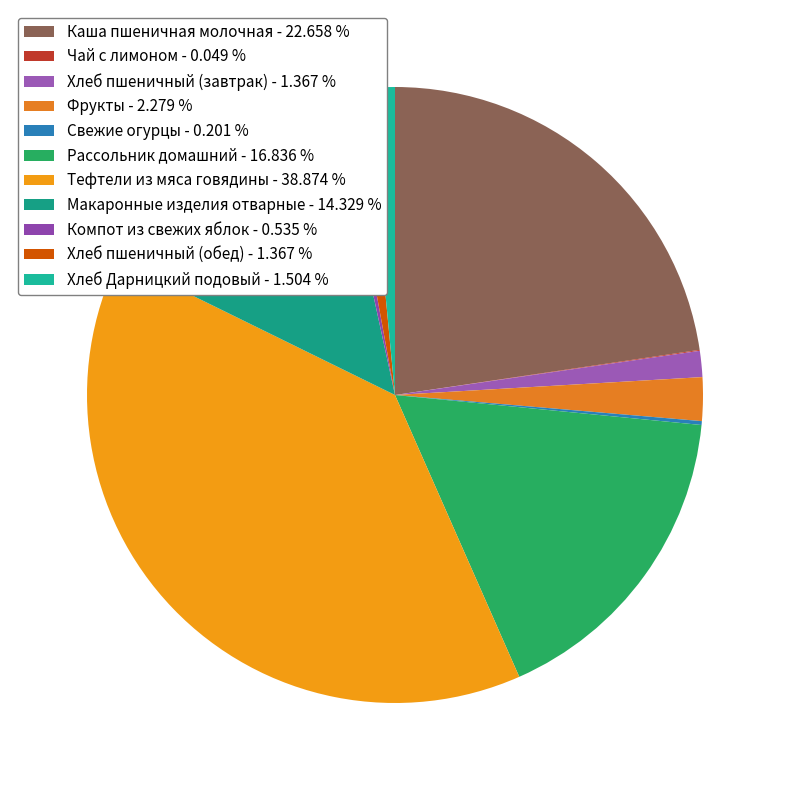

To the nearest percent, what is the average slice percentage?

9%